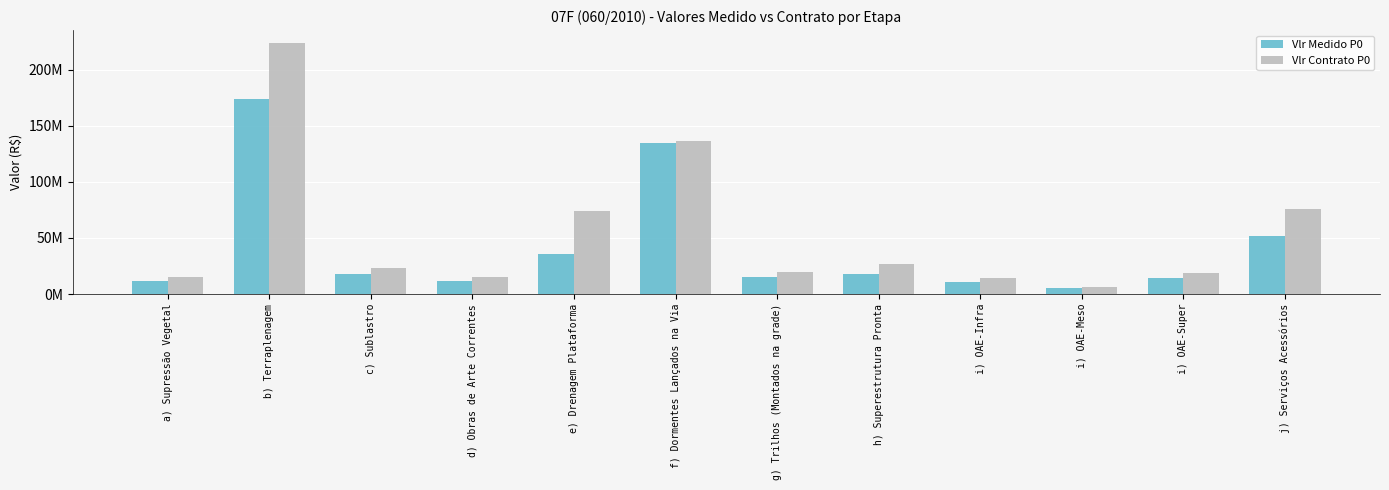

Does the chart contain stacked bars?

No